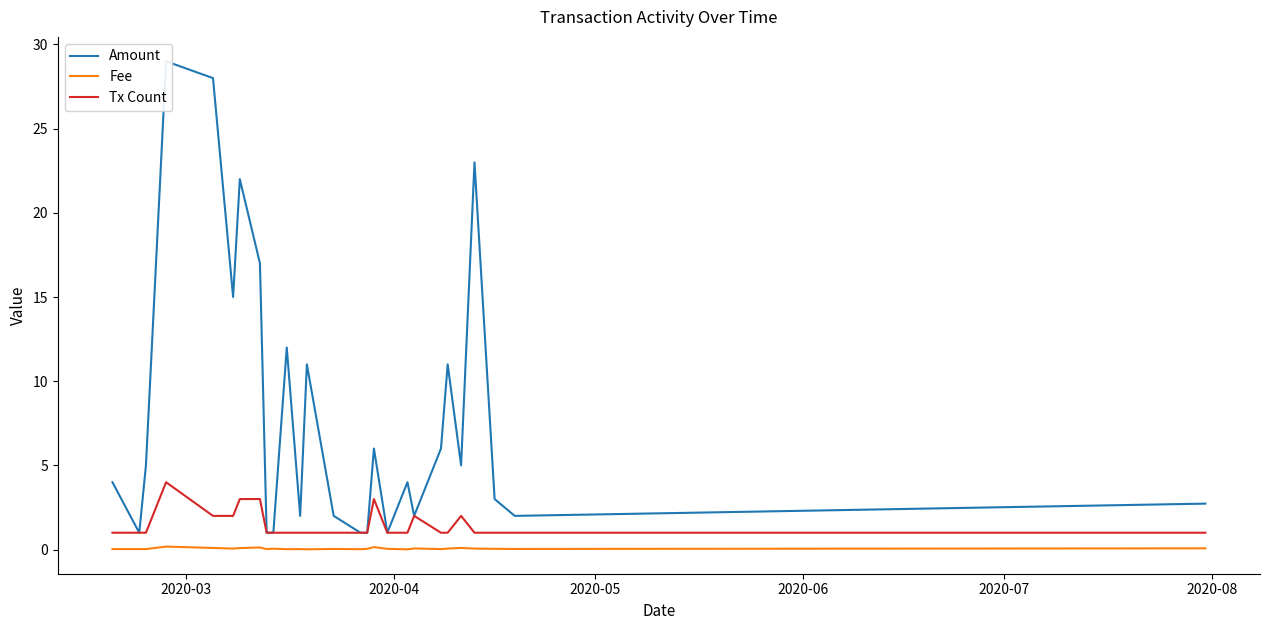

What is the maximum value for Tx Count?

4.0